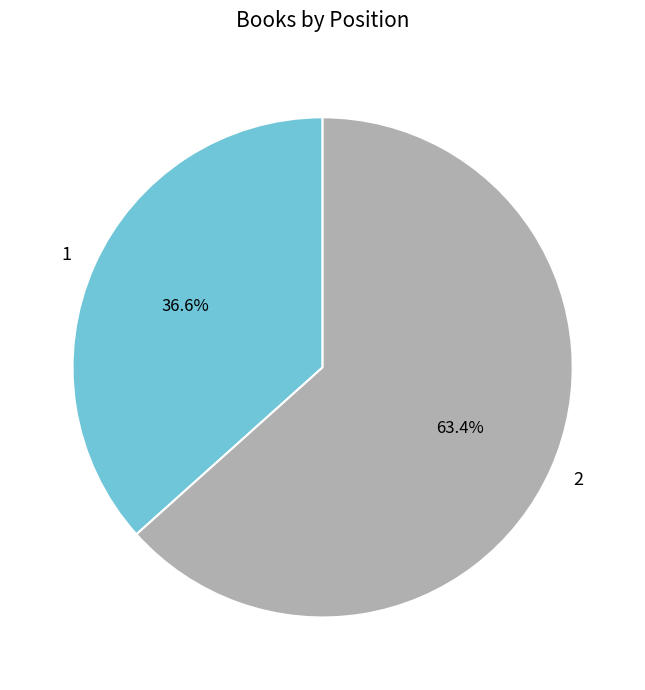

Combined, do 2 and 1 account for over 50%?

Yes